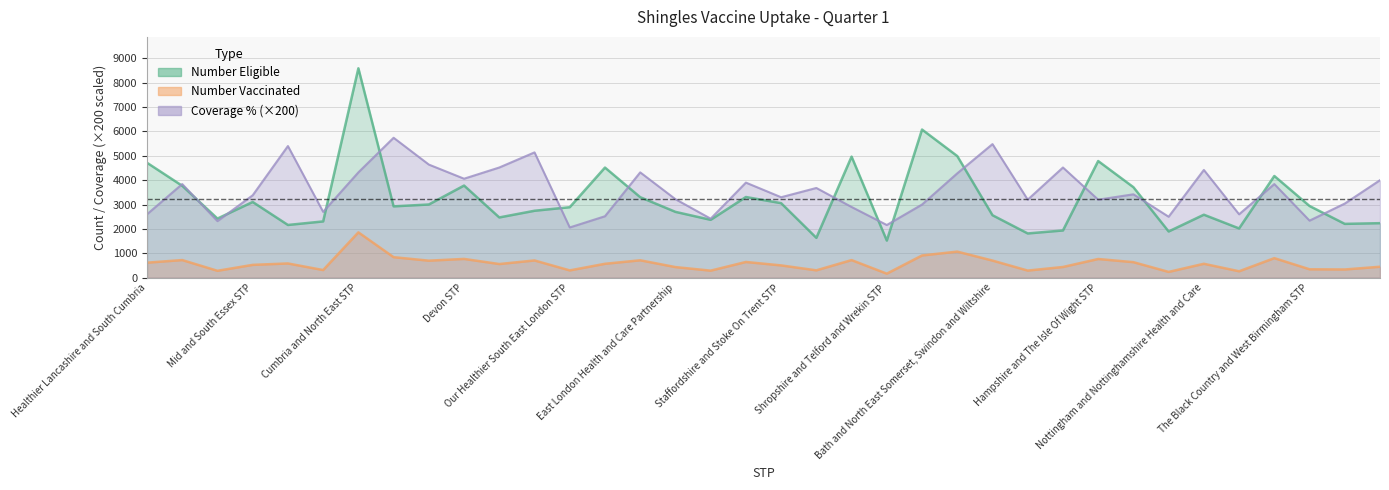

What is the total value across all series at Cumbria and North East STP?

14769.0